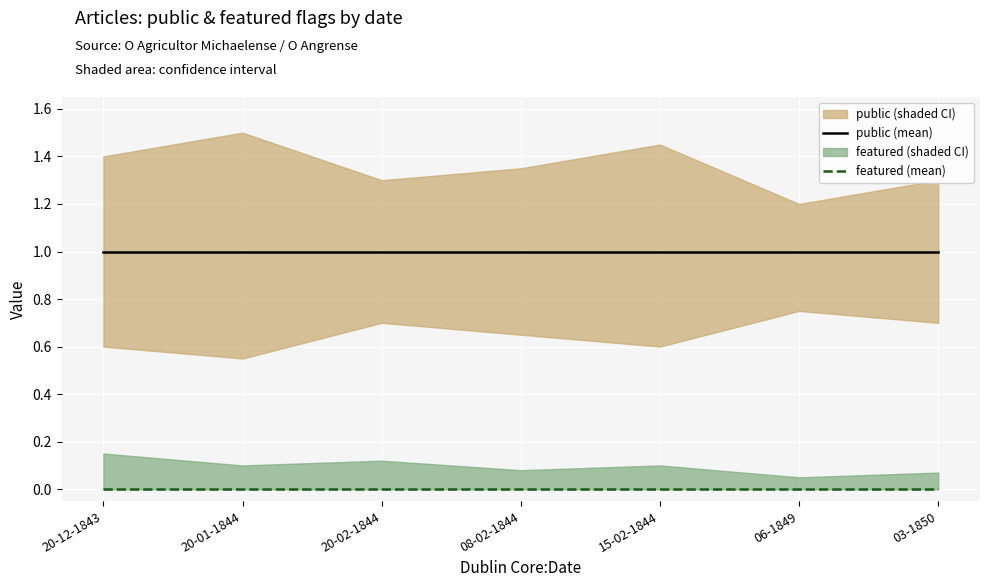

The value of featured at 06-1849 is 0. True or false?

True